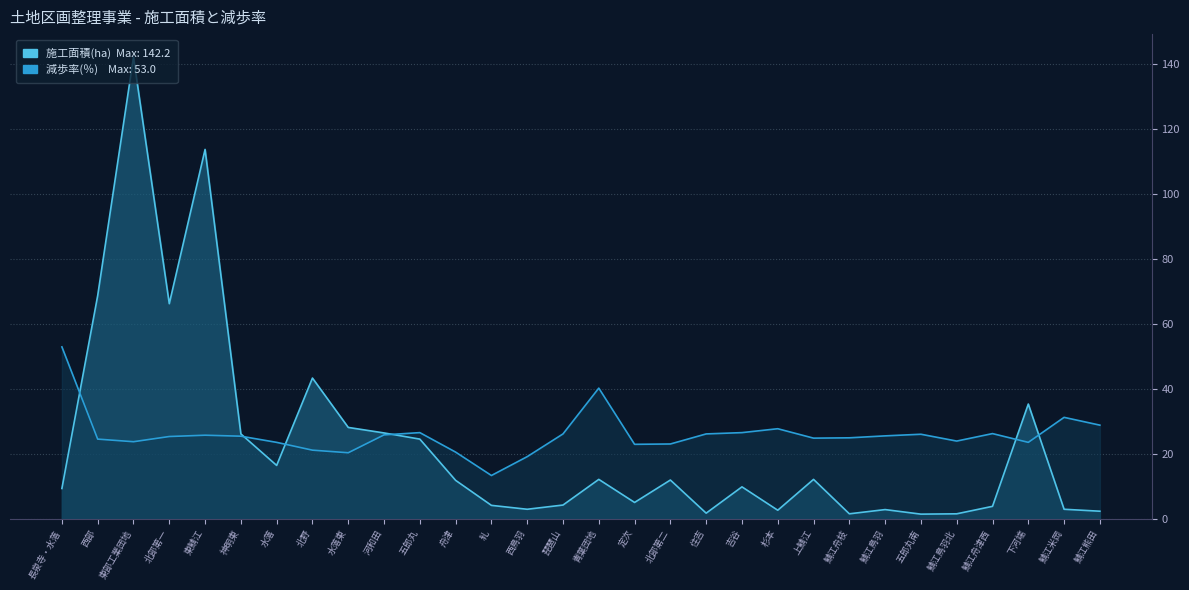

True or false: 減歩率(％) and 施工面積(ha) intersect in this chart.

True